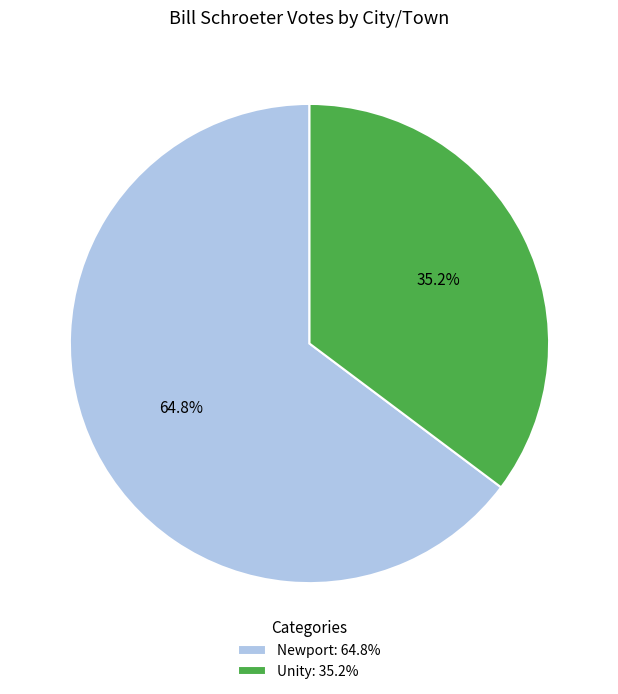

The Newport slice represents 51% of the pie. True or false?

False